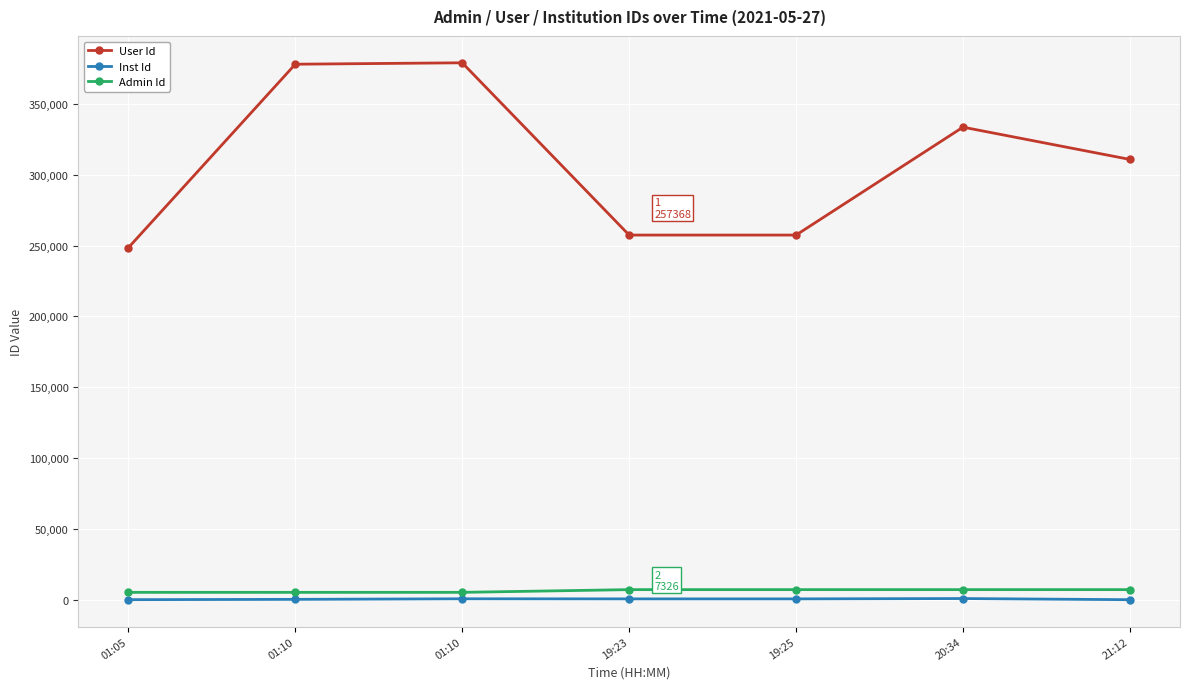

Reading left to right, transcribe all the data shown in this chart.

User Id: 248440	377861	378858	257368	257368	333474	310707
Inst Id: 256	466	868	795	795	1037	226
Admin Id: 5405	5405	5405	7326	7326	7326	7326